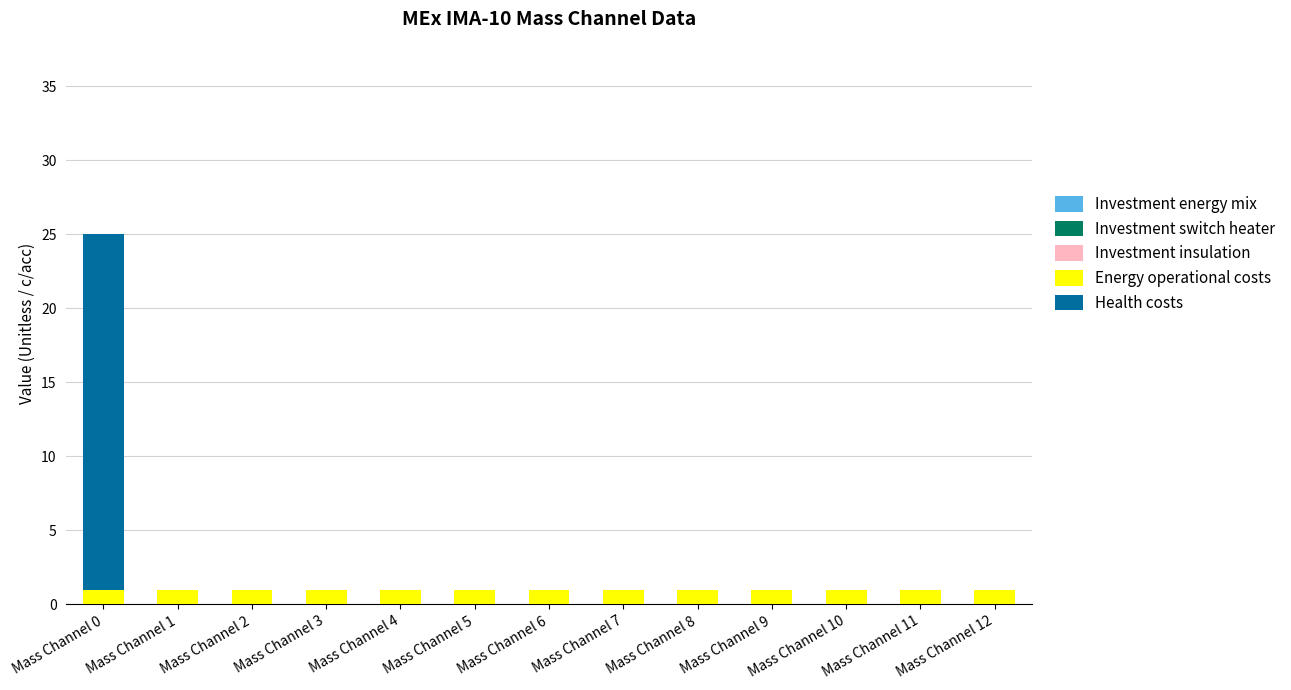

At which category is the sum across all series the highest?

Mass Channel 0